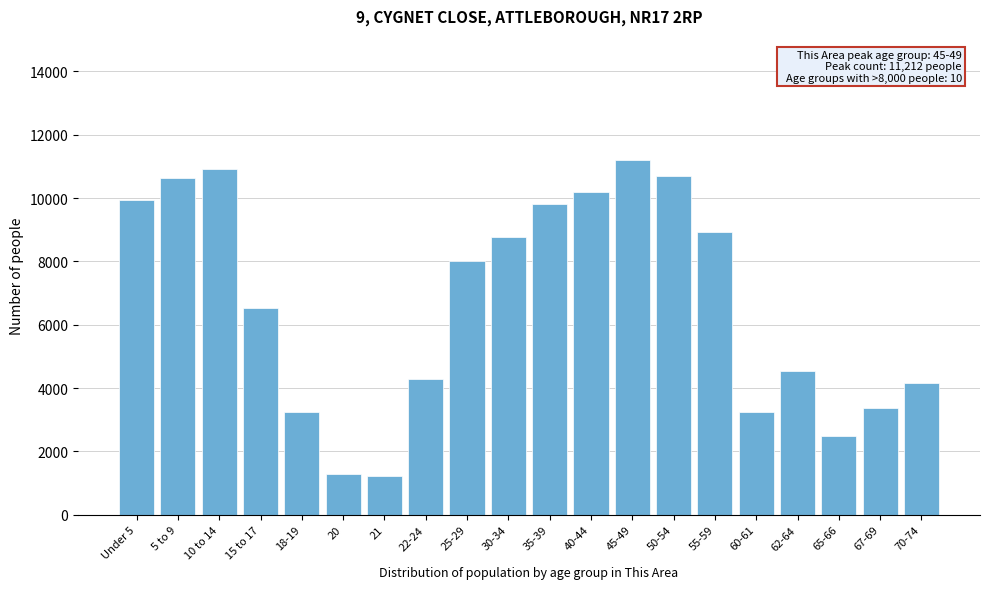

The value at 50-54 is 14710. True or false?

False